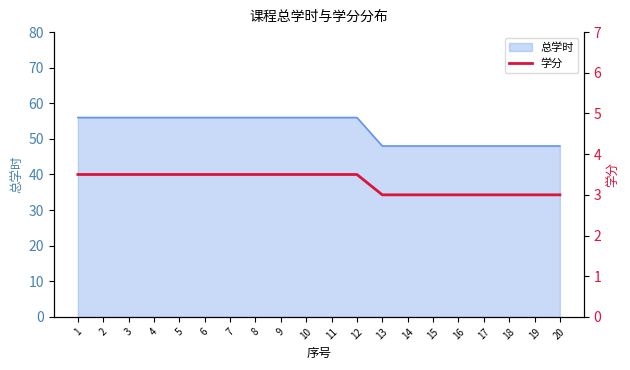

True or false: 总学时 has a value of 73 at 7.

False